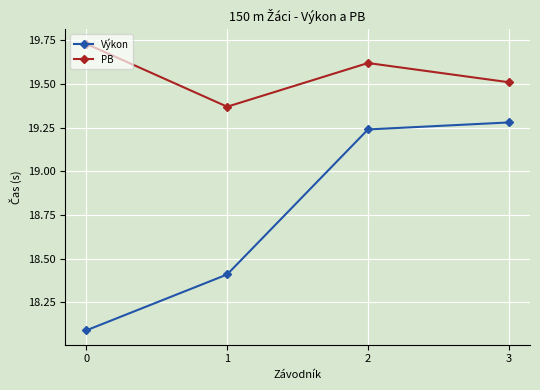

True or false: PB and Výkon cross at least once.

False